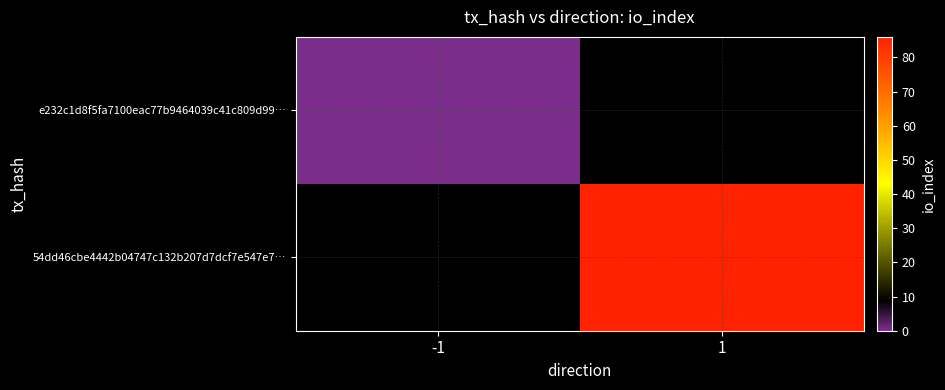

Which label corresponds to the smallest value in the chart?

-1